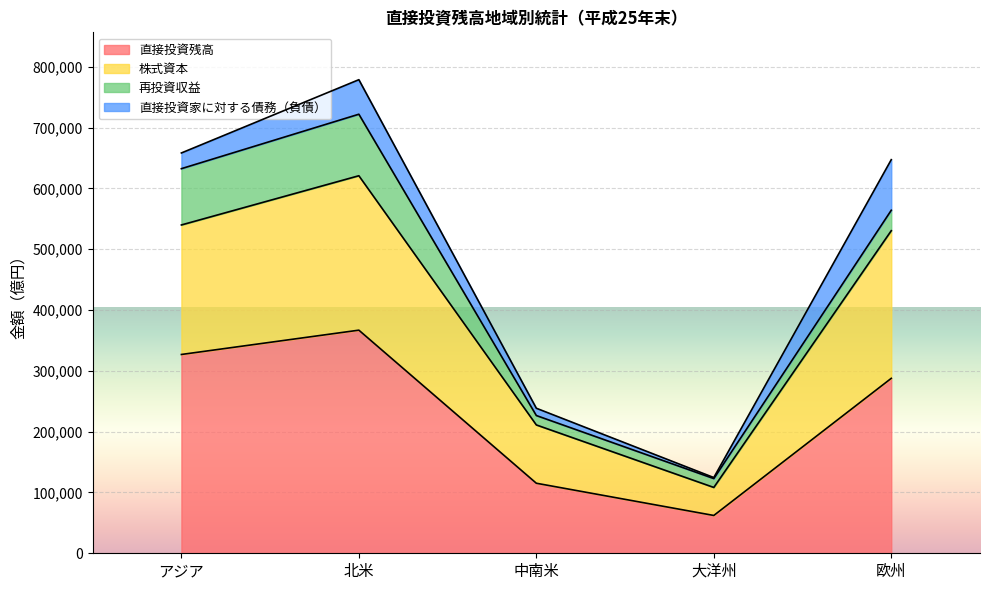

What are all the series names shown in the legend?

直接投資残高, 株式資本, 再投資収益, 直接投資家に対する債務（負債）